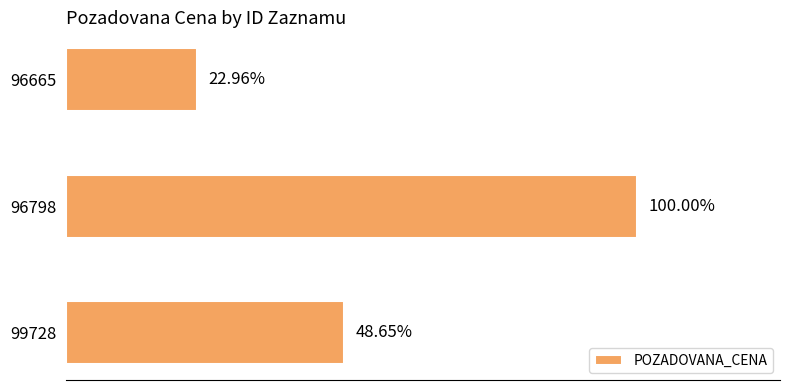

Are the bars horizontal?

Yes